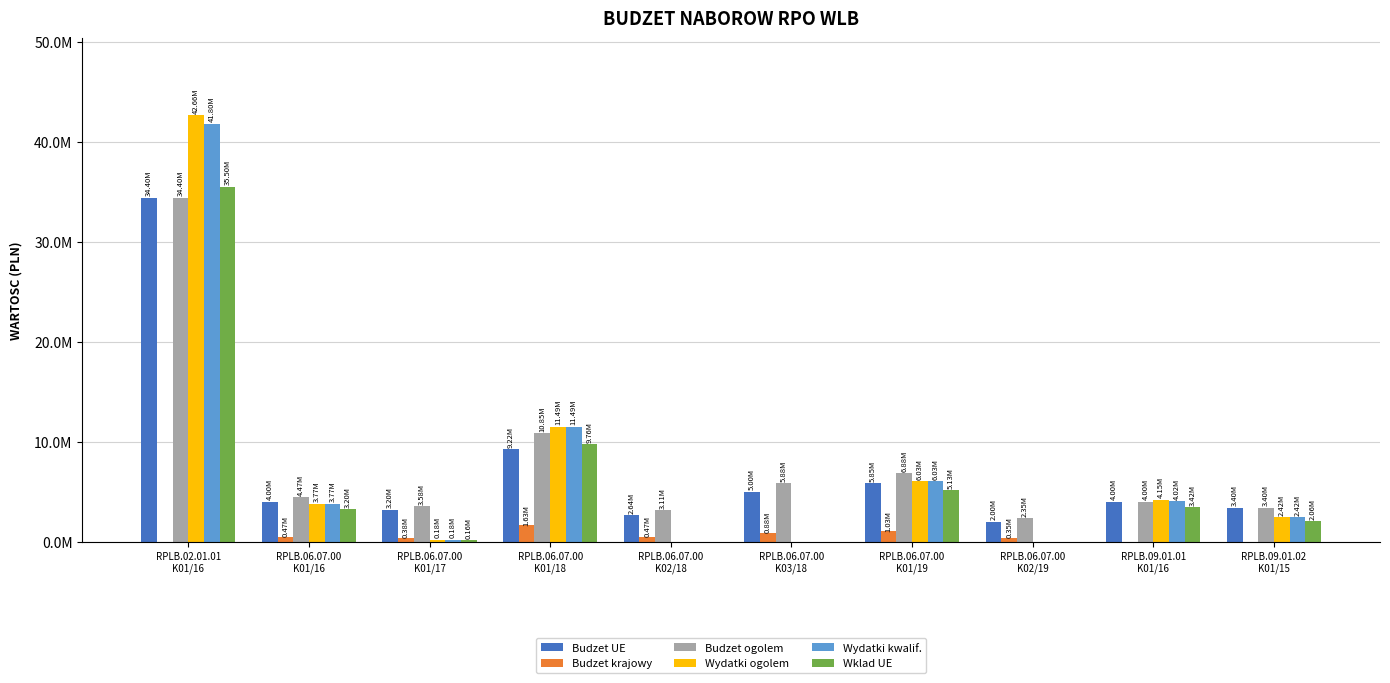

Where is Wydatki kwalif. nearest to the value 20899807?

RPLB.06.07.00
K01/18